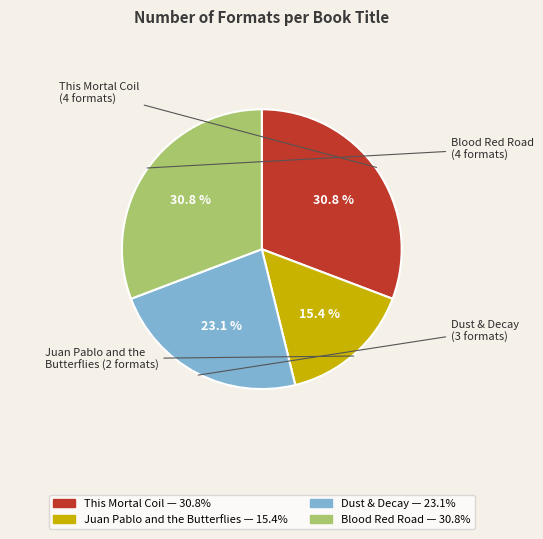

Which category has the smallest portion of the pie?

Juan Pablo and the Butterflies